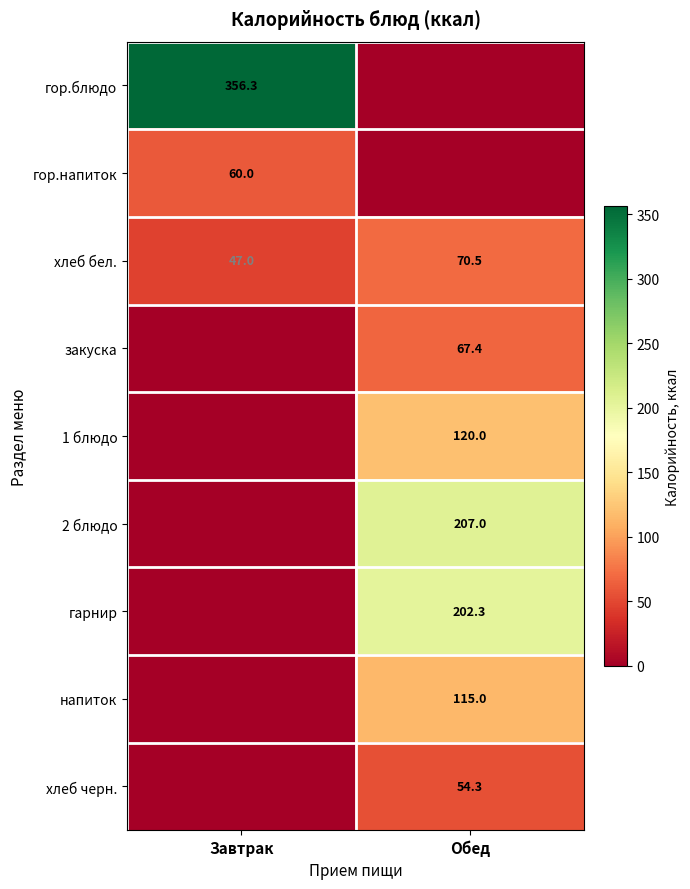

Read the хлеб бел. value at Завтрак.

47.0